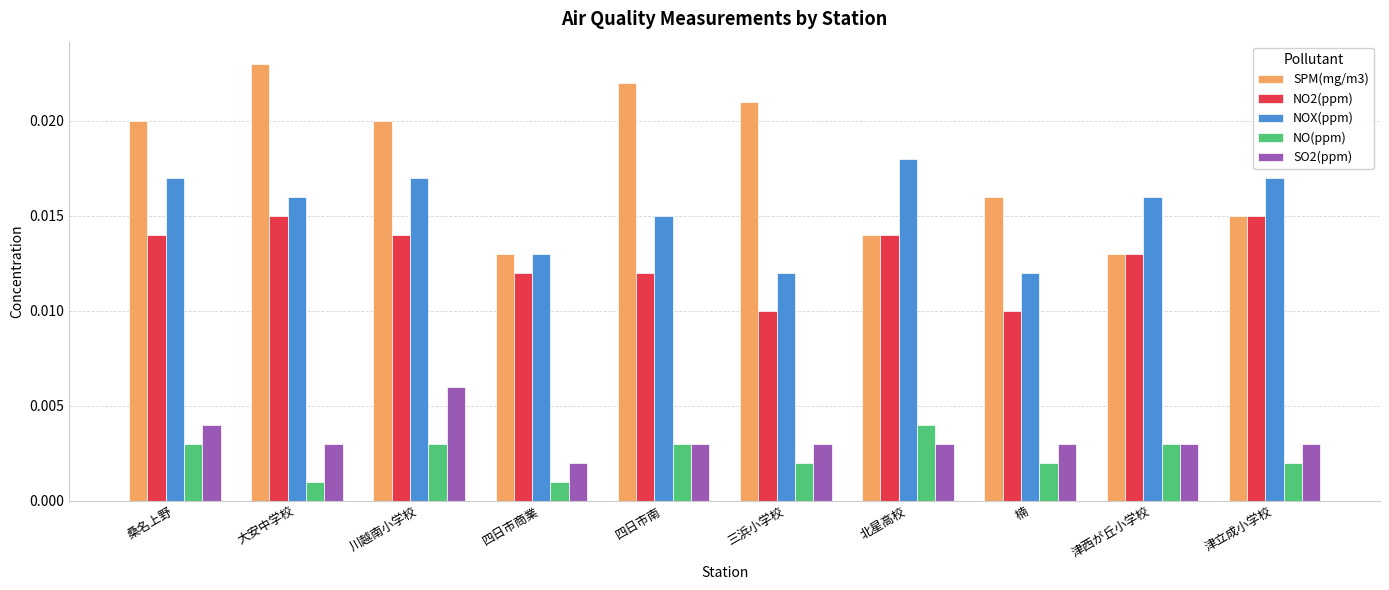

Which series has the largest total across all categories?

SPM(mg/m3)